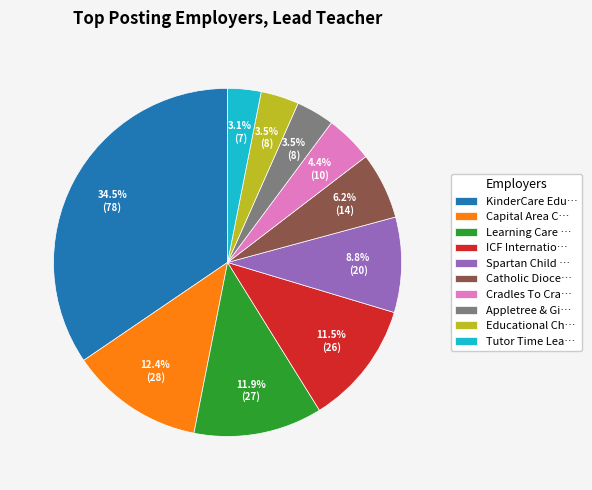

What portion of the pie excludes ICF Internatio…?

88.5%